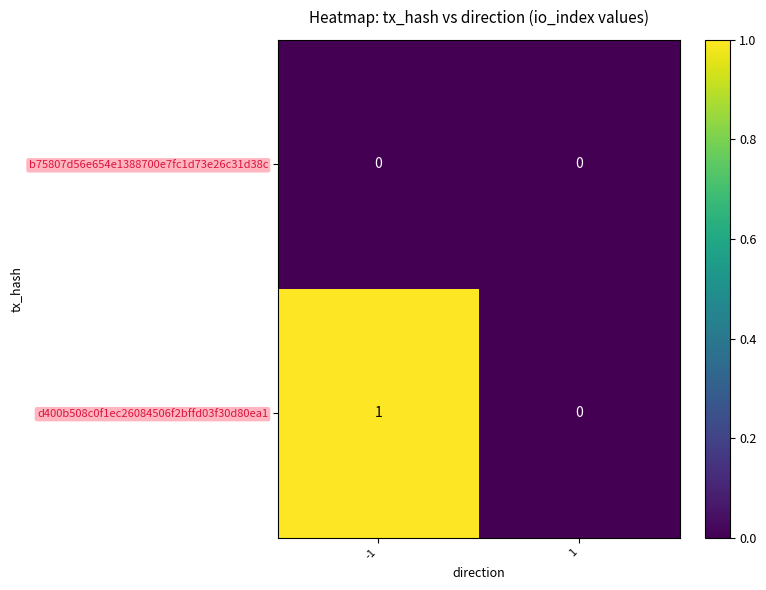

List the labels in order of d400b508c0f1ec26084506f2bffd03f30d80ea1 value, smallest first.

1, -1